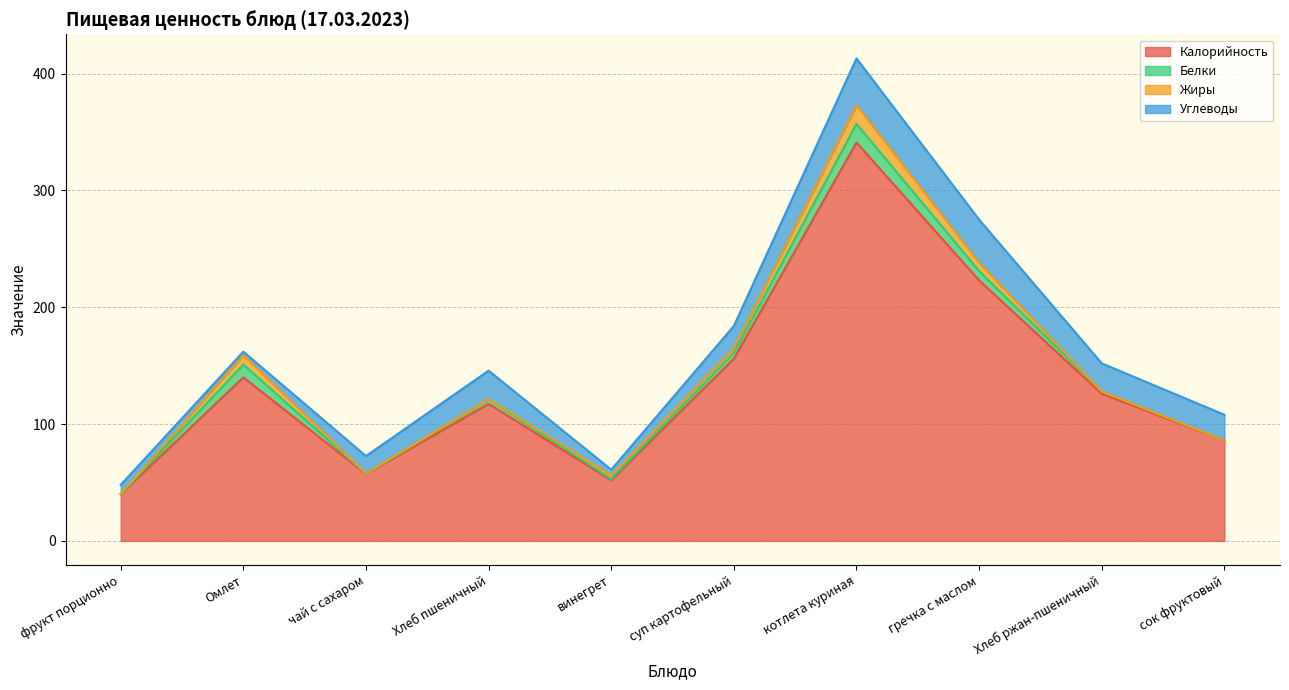

Does the chart have visible grid lines?

Yes